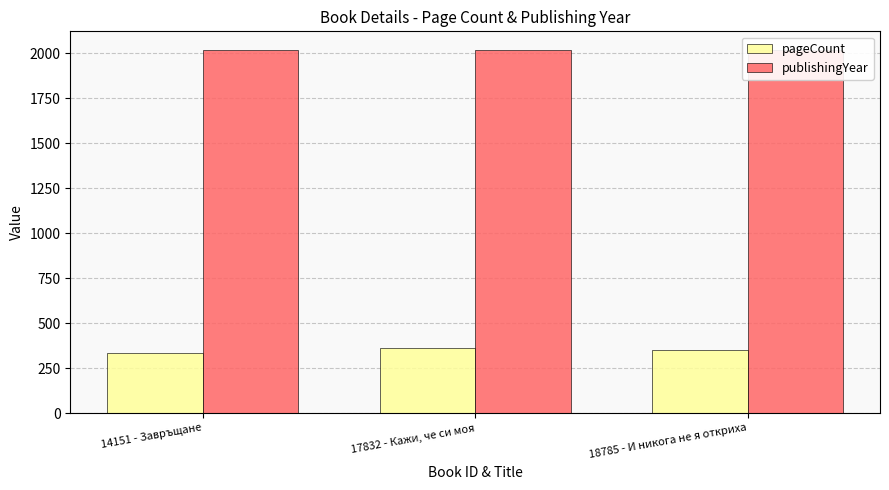

Is the value of publishingYear at 14151 - Завръщане greater than the value of pageCount at 17832 - Кажи, че си моя?

Yes